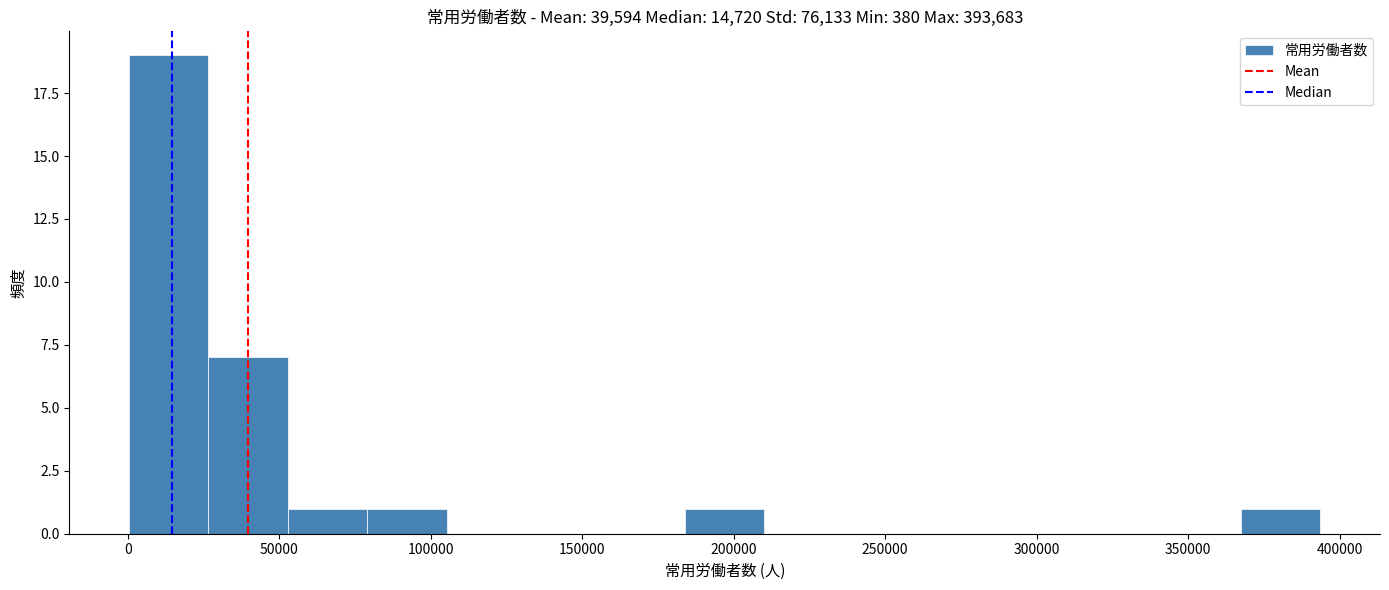

Reading left to right, list every bar in this chart as the range it spans on the x-axis followed by its height. Neither the bar edges nor the heights are printed on the chart, so give them approximately, as read against the axes.

0 to 25000: 19
25000 to 55000: 7
55000 to 80000: 1
80000 to 105000: 1
105000 to 130000: 0
130000 to 160000: 0
160000 to 185000: 0
185000 to 210000: 1
210000 to 235000: 0
235000 to 265000: 0
265000 to 290000: 0
290000 to 315000: 0
315000 to 340000: 0
340000 to 365000: 0
365000 to 395000: 1